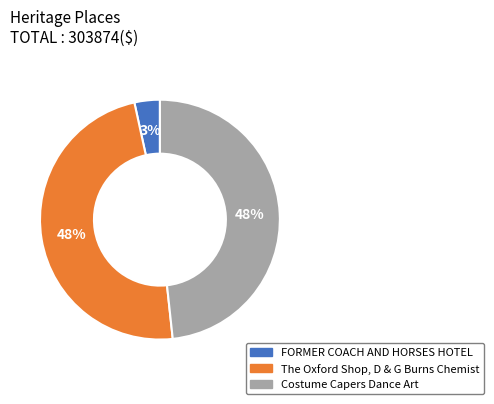

Does FORMER COACH AND HORSES HOTEL account for over 50% of the chart?

No